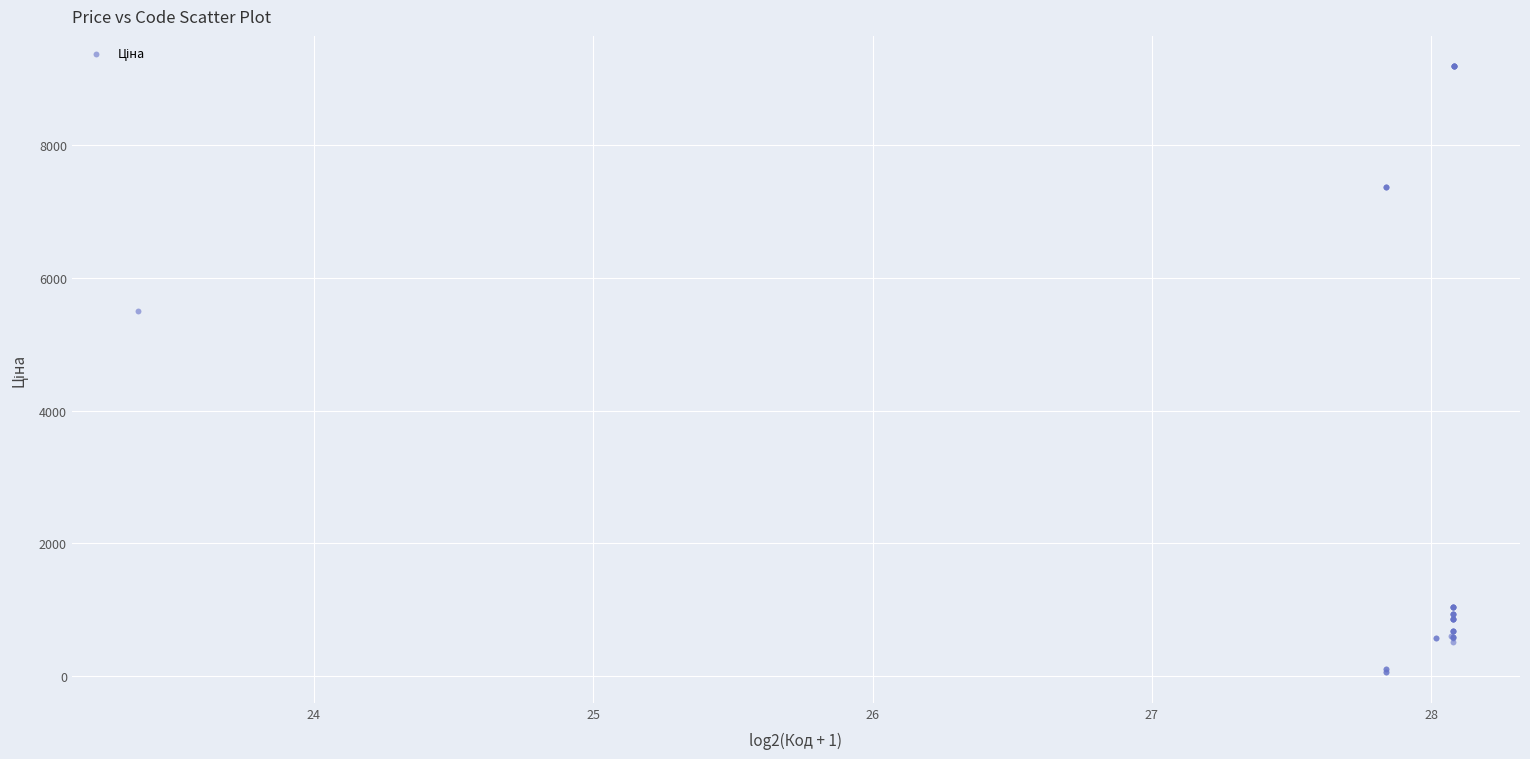

What Y value in the scatter plot is closest to 4620?

5497.3